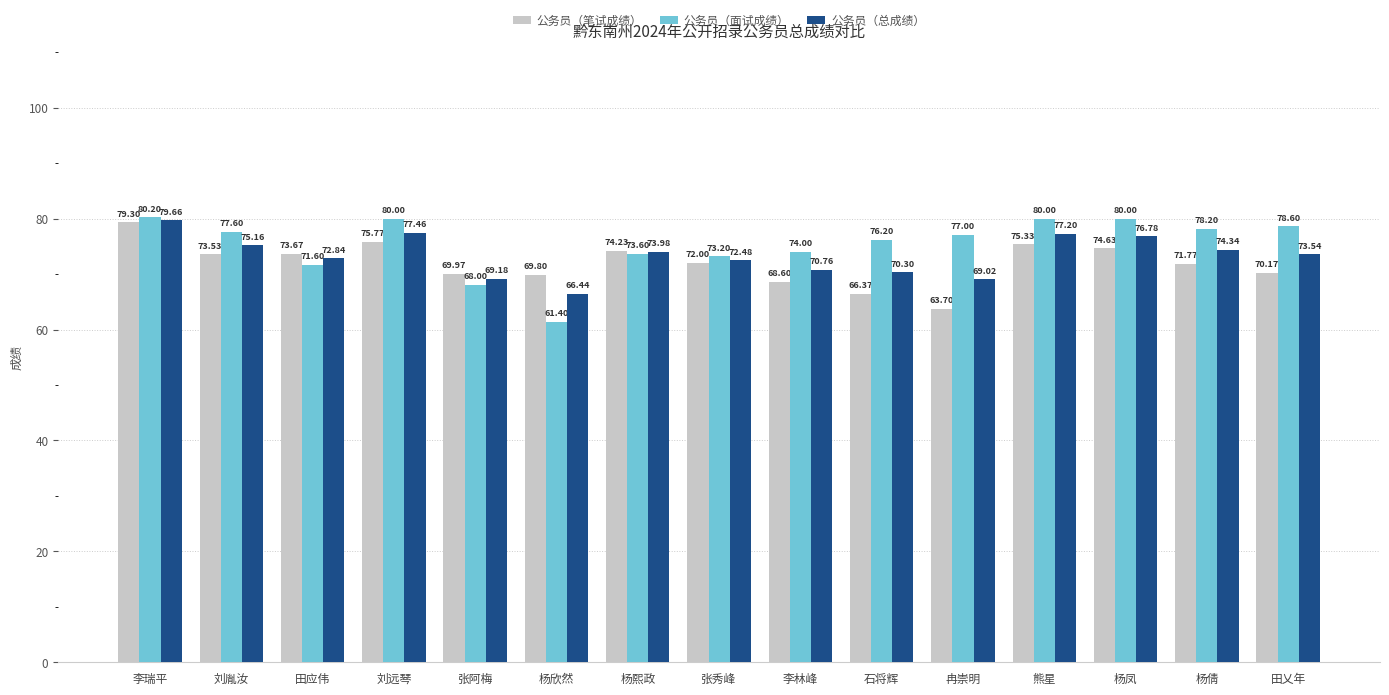

What is the smallest value displayed?

61.4